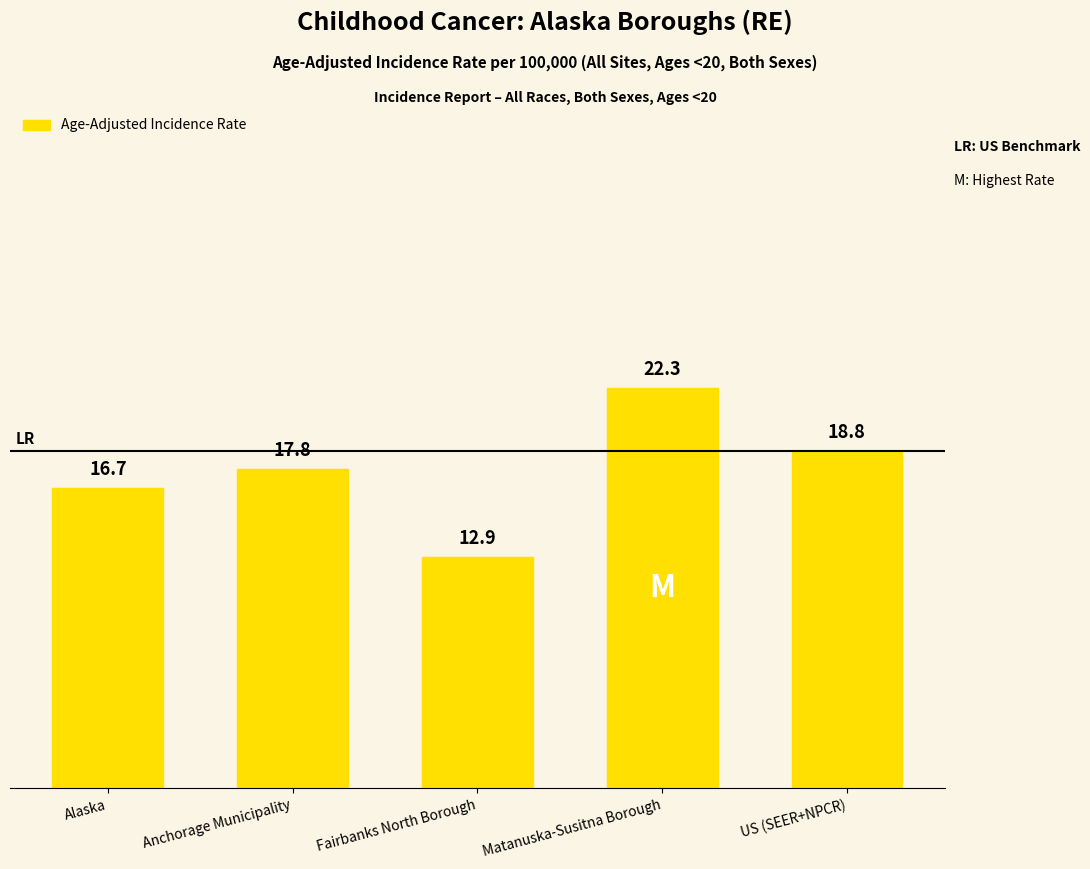

The value at Alaska is 16.7. True or false?

True